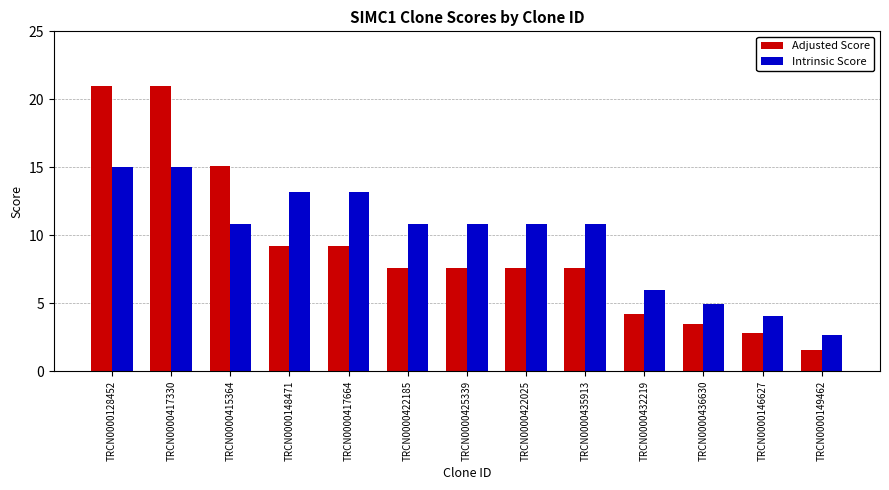

What is the value of the Intrinsic Score bar at the 10th from the left?

6.0